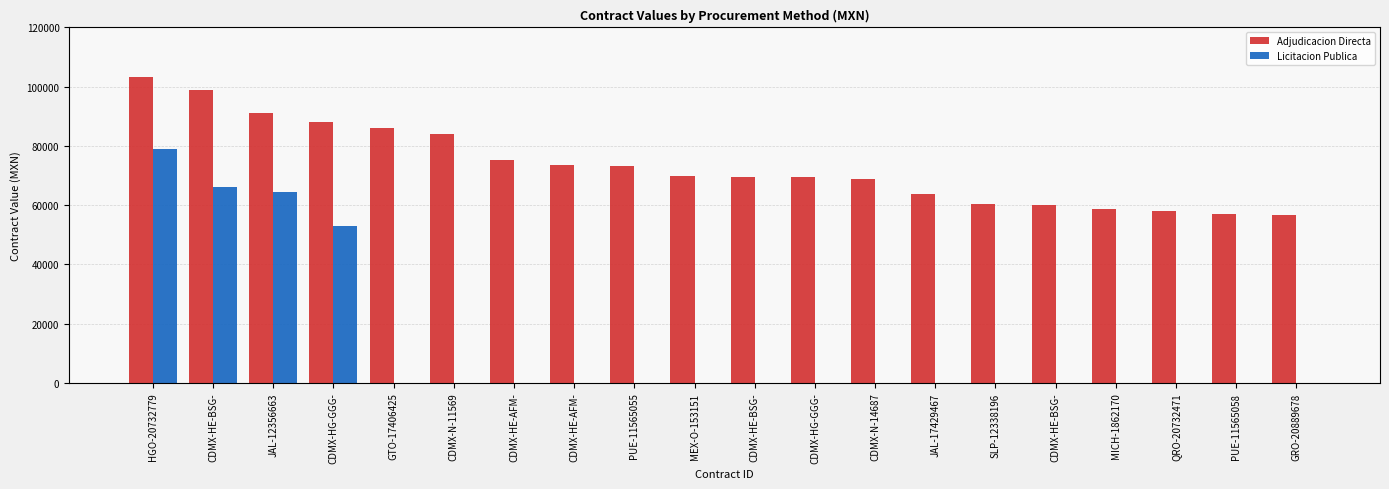

Count the number of categories in the chart.

20